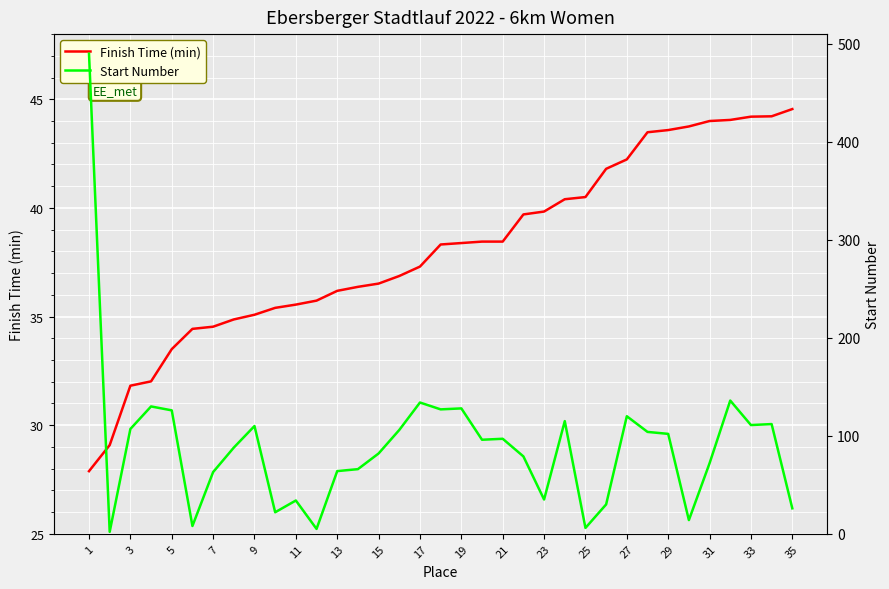

Is it true that Finish Time (min) equals 29.8 at 35?

False